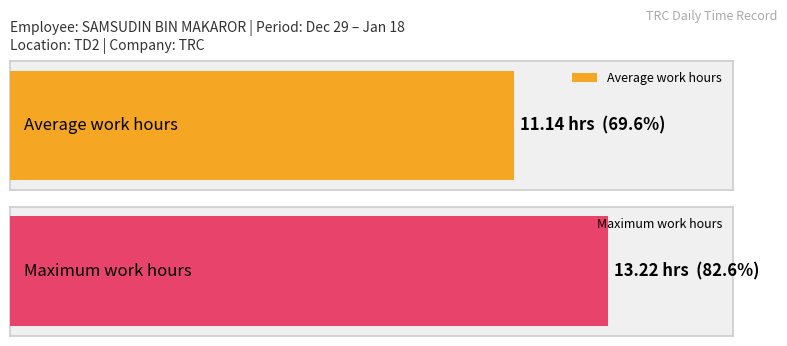

Which has a higher value, 13 or 8?

13